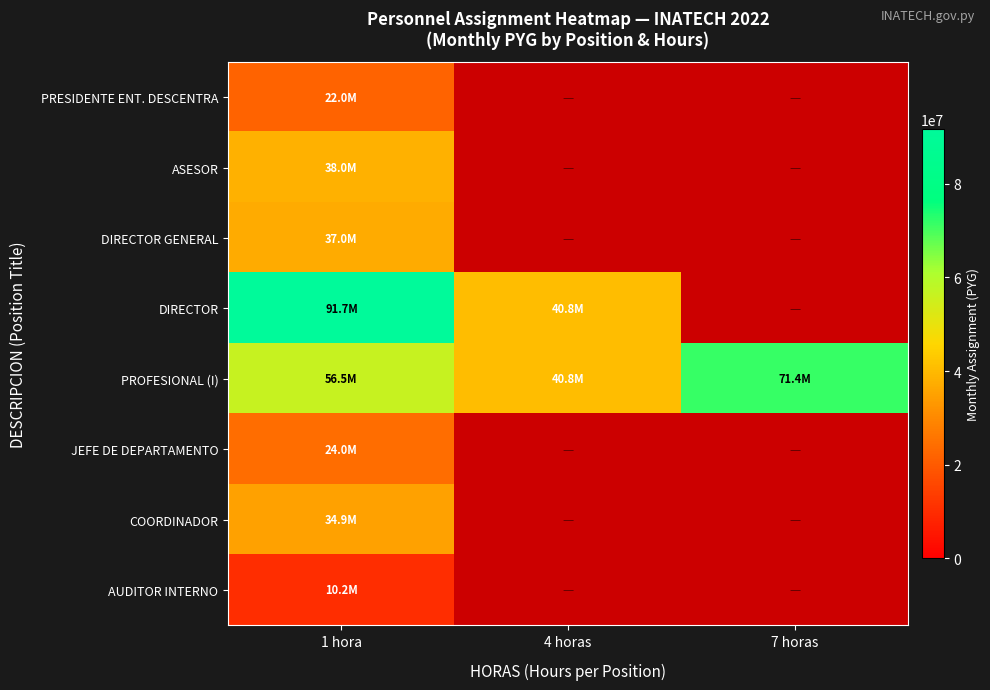

Is it true that JEFE DE DEPARTAMENTO equals 24000000.0 at 1 hora?

True